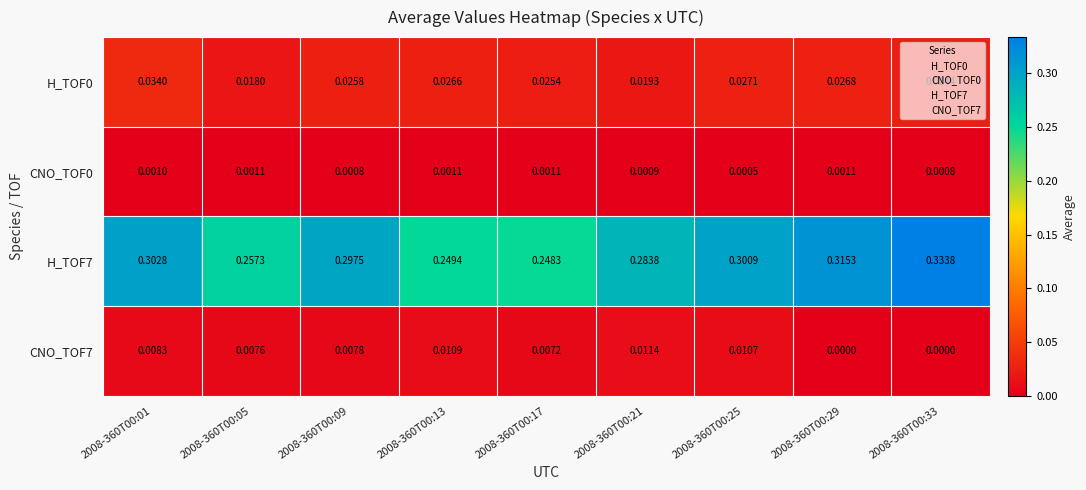

Is the value of H_TOF0 at 2008-360T00:13 greater than the value of CNO_TOF7 at 2008-360T00:29?

Yes